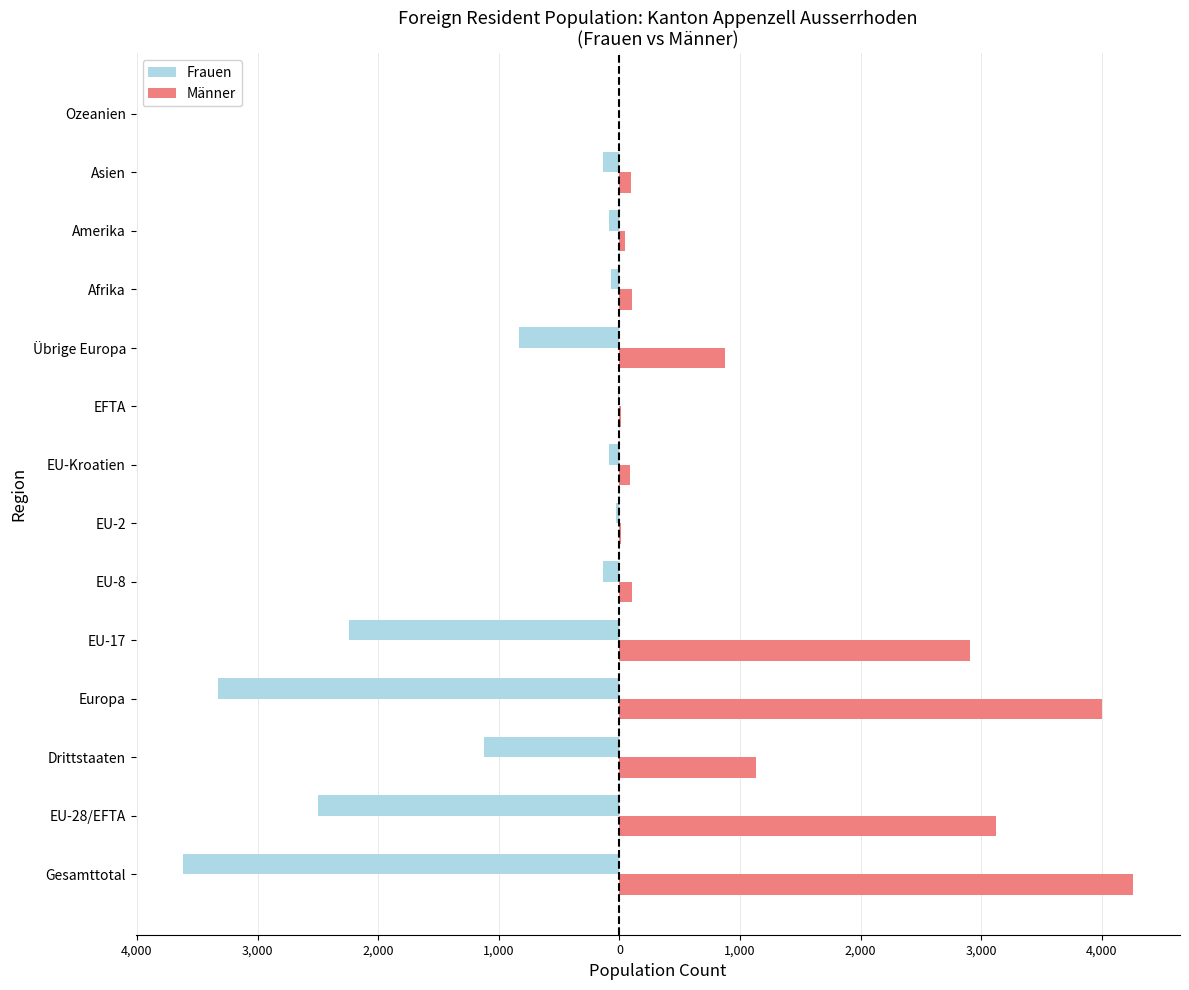

Reading left to right, transcribe all the data shown in this chart.

Frauen: -3617	-2496	-1121	-3327	-2242	-135	-25	-84	-10	-831	-70	-84	-135	-1
Männer: 4254	3125	1129	4001	2909	106	12	86	12	876	104	49	100	0